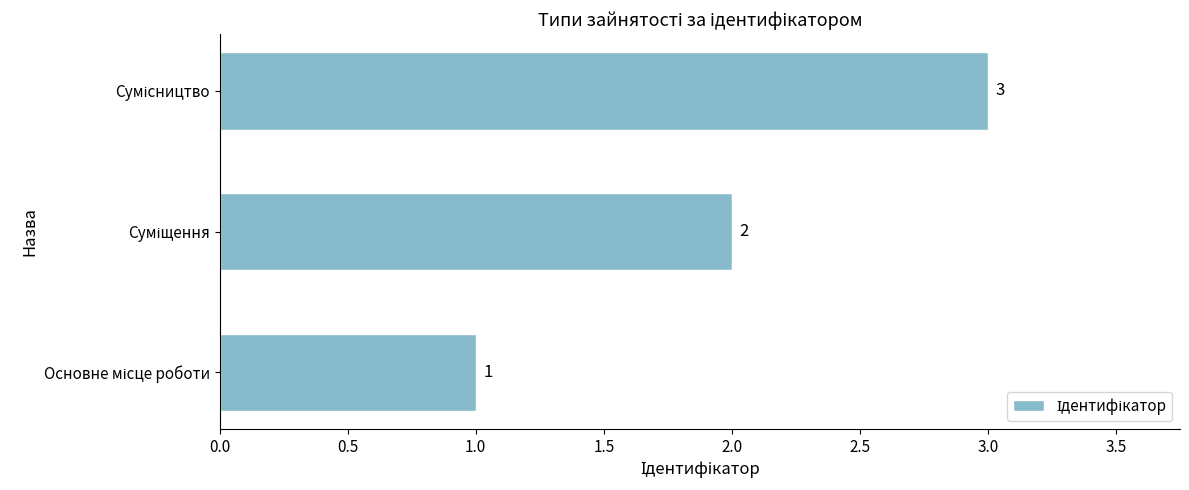

What is the maximum value shown in the chart?

3